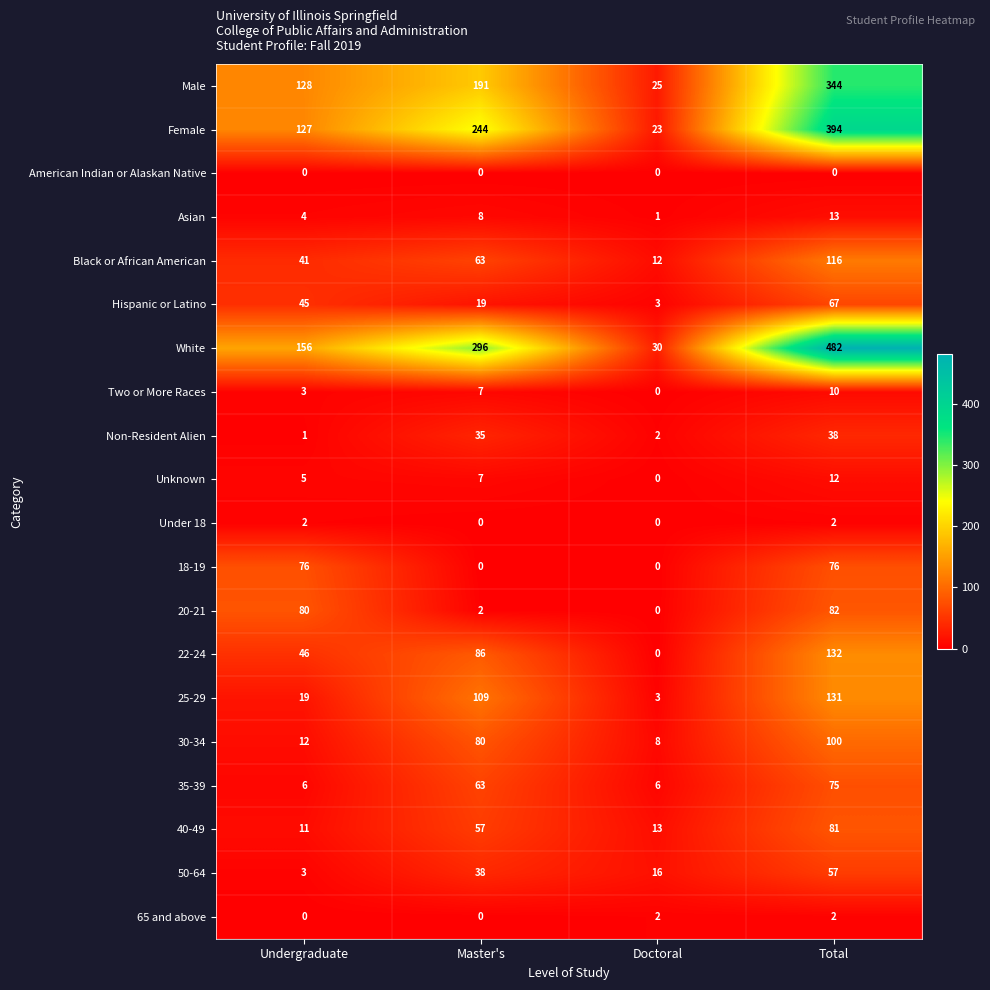

At which label is Hispanic or Latino closest to 35?

Undergraduate